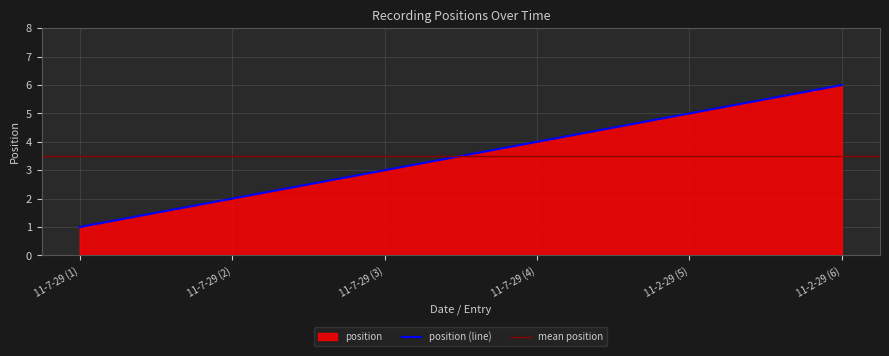

Between 11-2-29 (5) and 11-7-29 (1), which is larger?

11-2-29 (5)